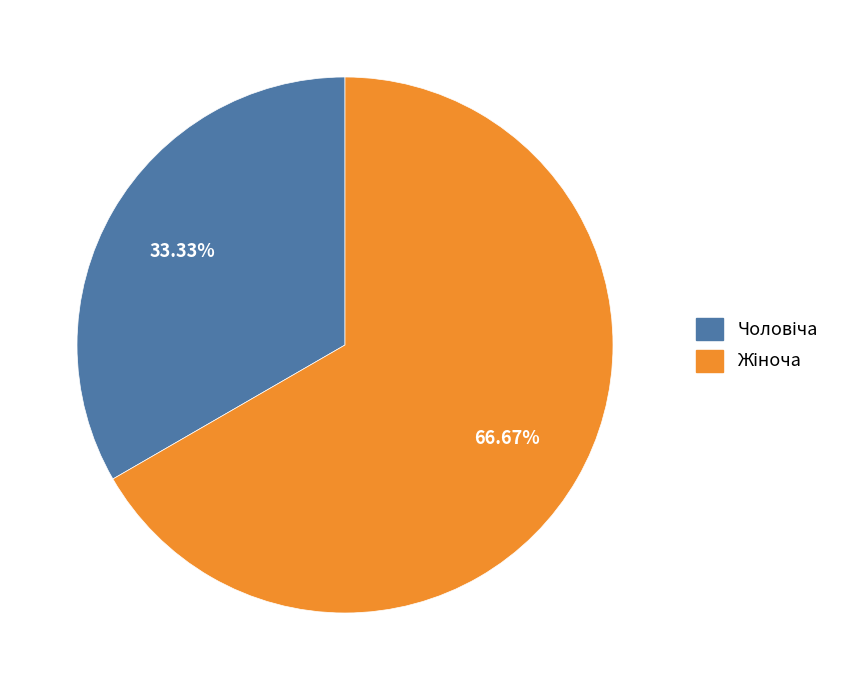

Is there a majority slice in this chart?

Yes